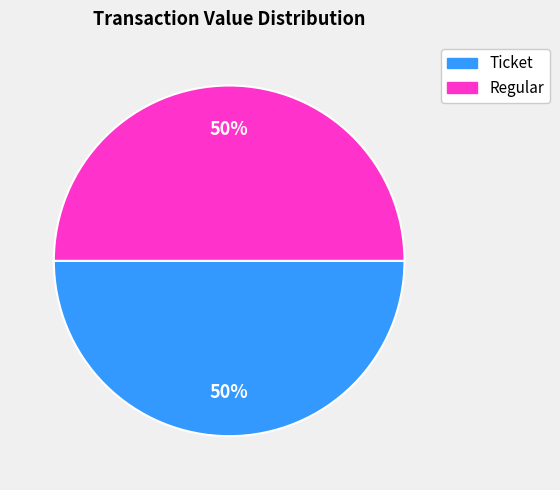

Approximately how many times larger is the value at Ticket compared to Regular?

1.0